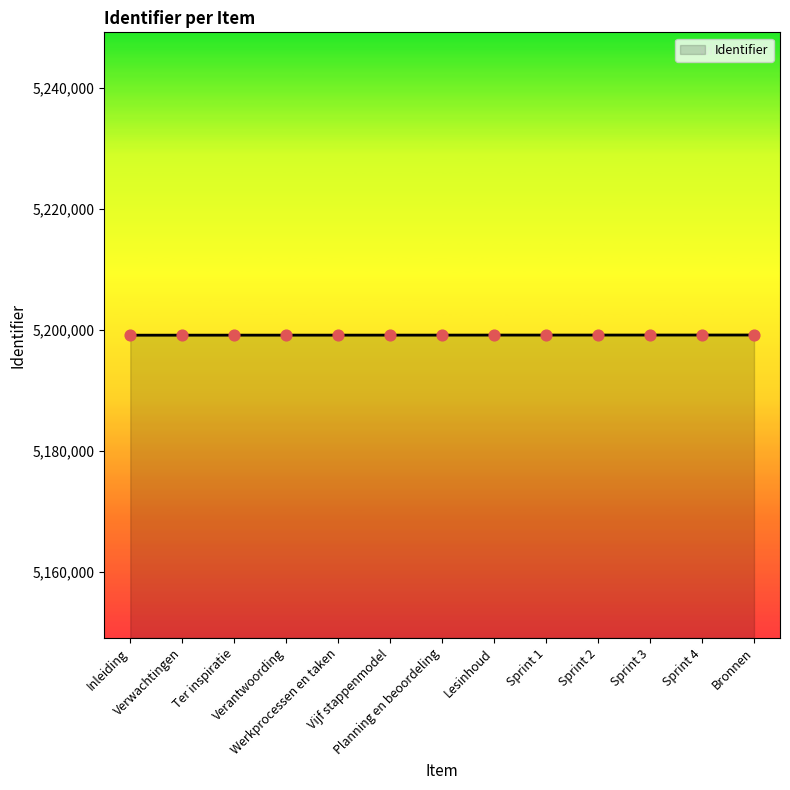

What is the greatest value displayed?

5199164